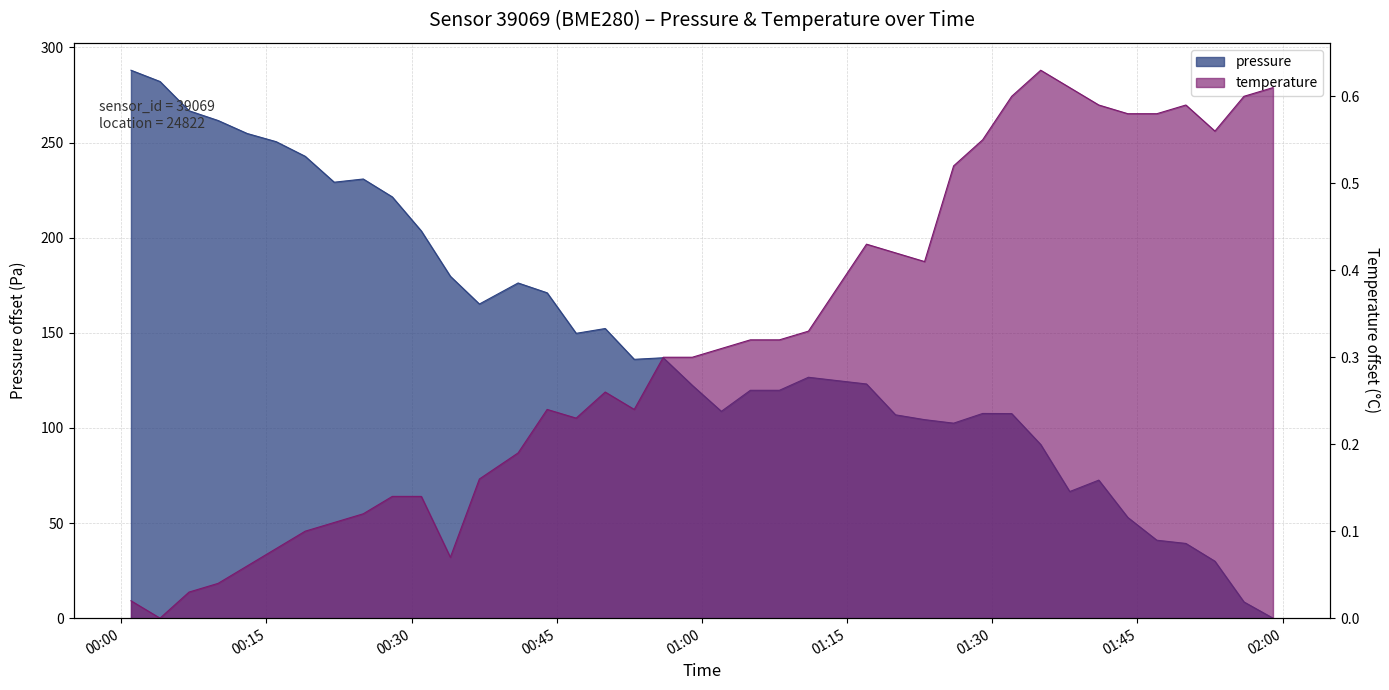

At how many categories does at least one series exceed 279?

2